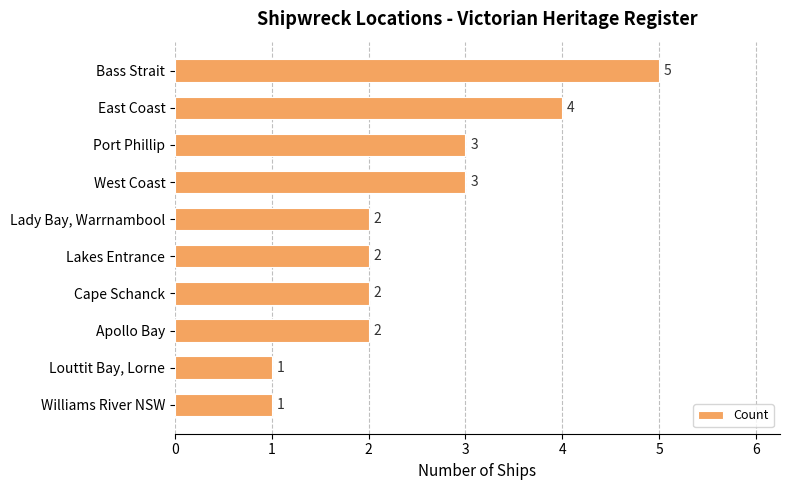

Approximately how many times larger is the value at Lady Bay, Warrnambool compared to Port Phillip?

0.7